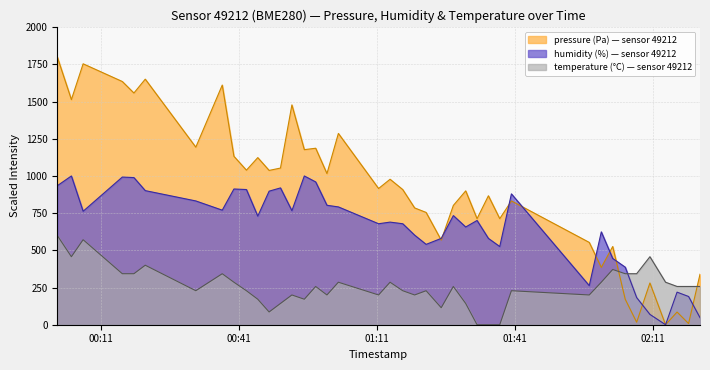

At 2022-11-23T01:21:44, list the series in order from largest to smallest.

pressure, humidity, temperature